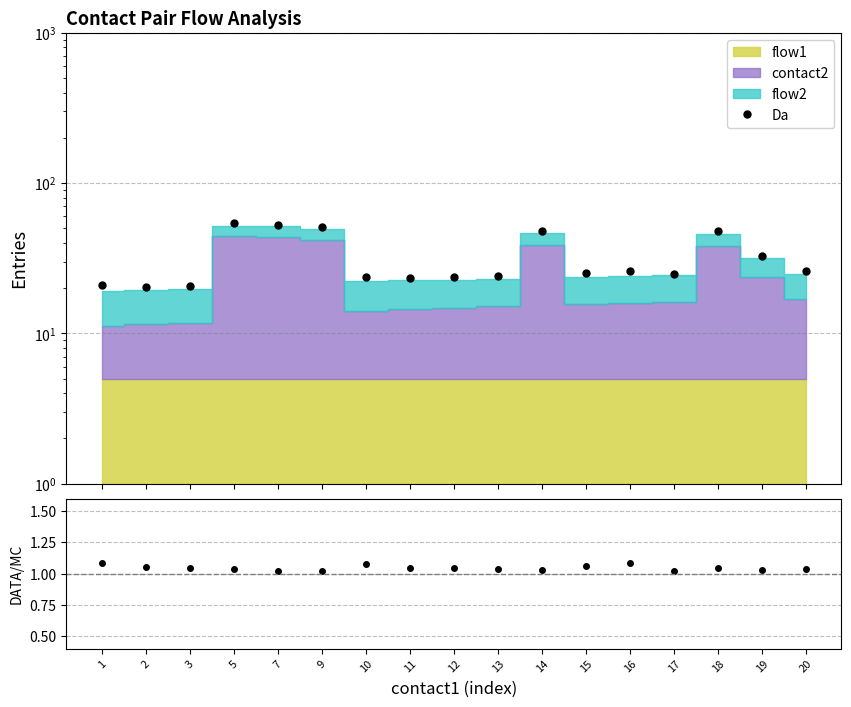

Which series changed the most between 2 and 14?

Da